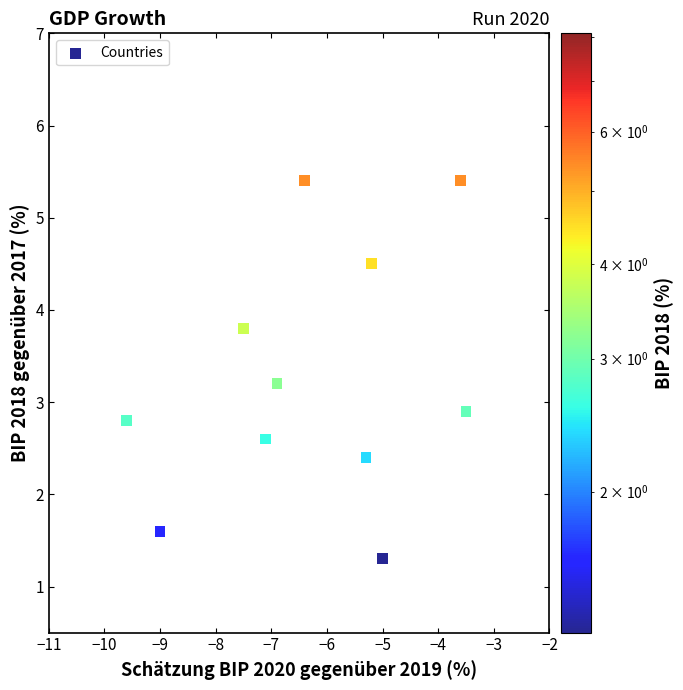

What is the range of Y values (max minus min)?

4.1